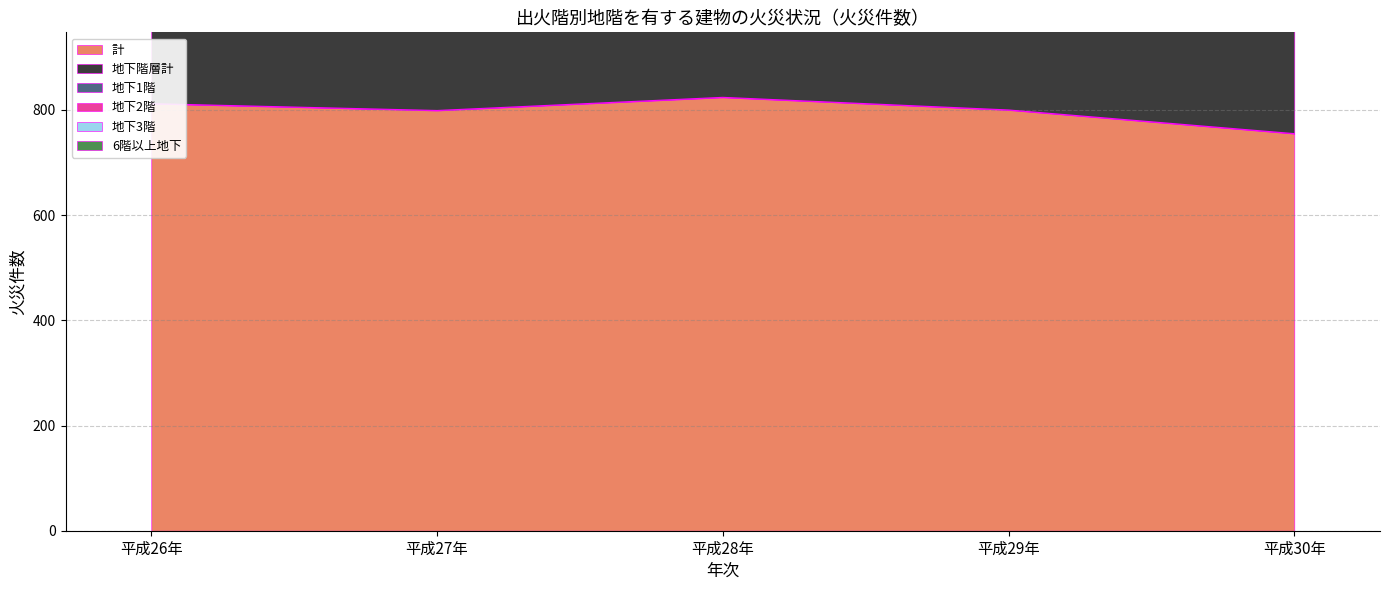

How many interior local peaks does the 地下2階 series have?

2